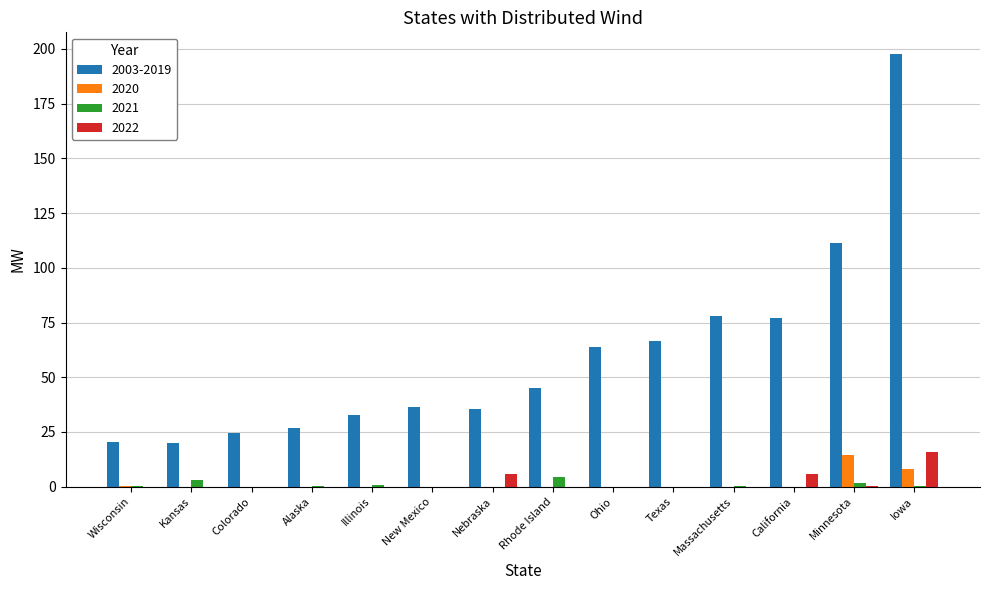

Is the value of 2003-2019 at New Mexico greater than the value of 2022 at California?

Yes